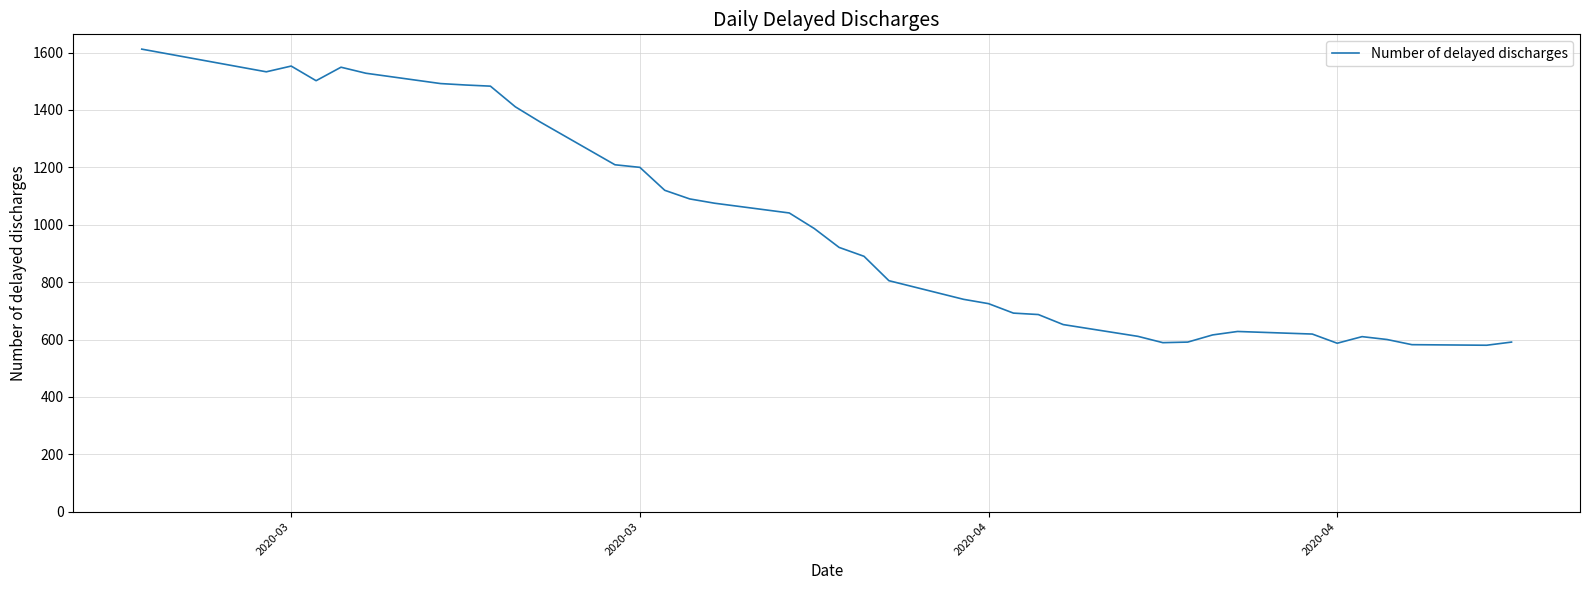

What is the minimum value shown in the chart?

580